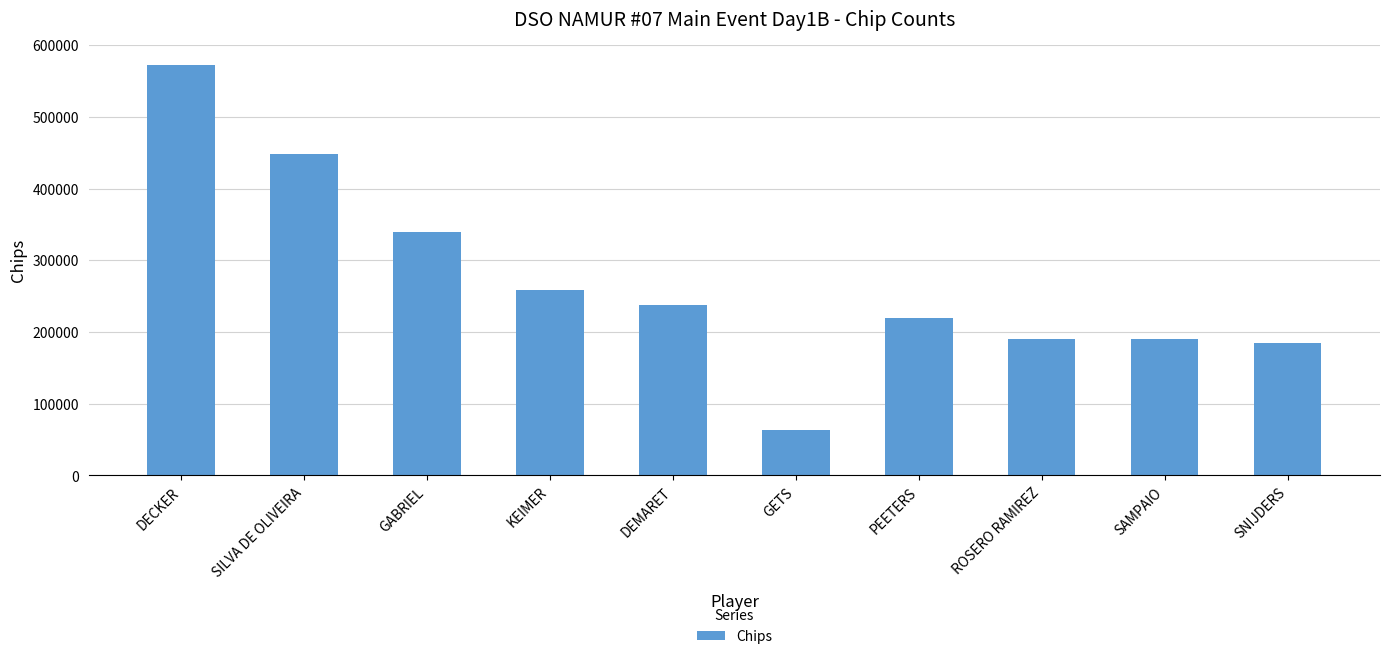

What is the greatest value displayed?

572000